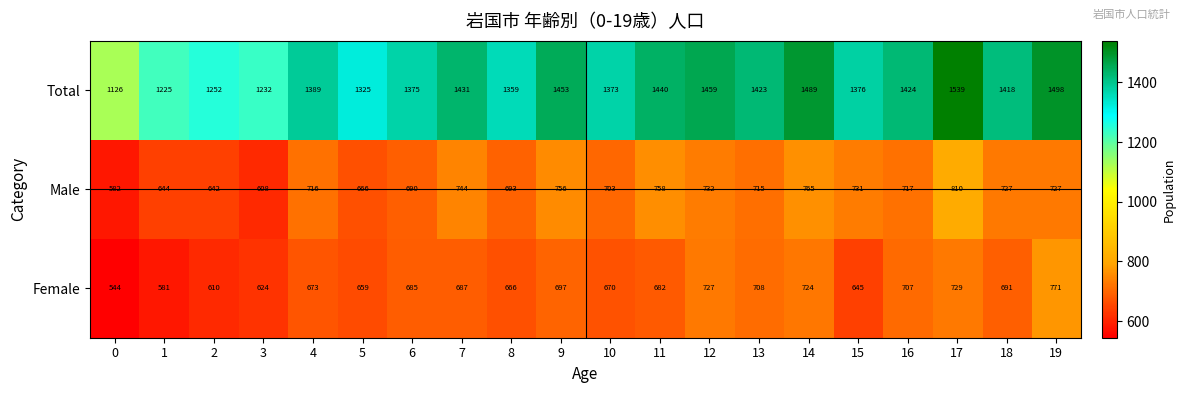

What is the total value across all series at 18?

2836